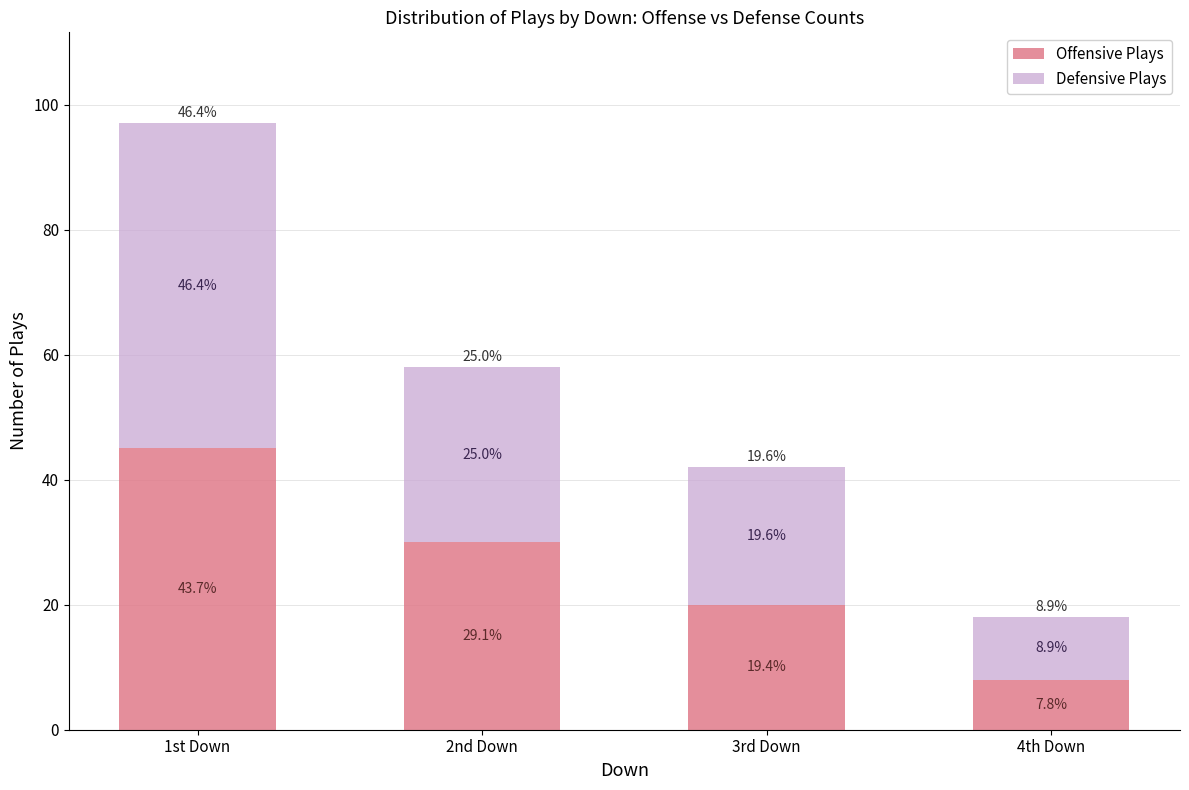

What is the sum of all Defensive Plays values?

112